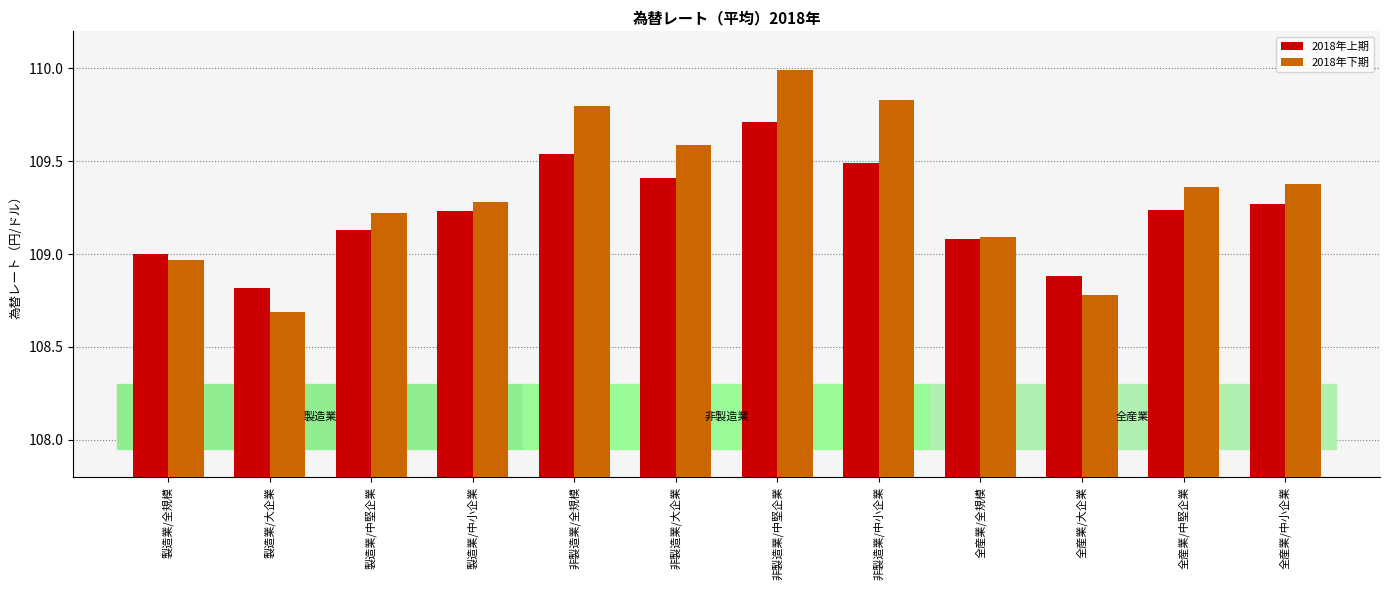

What position from the left is 製造業/中小企業?

4